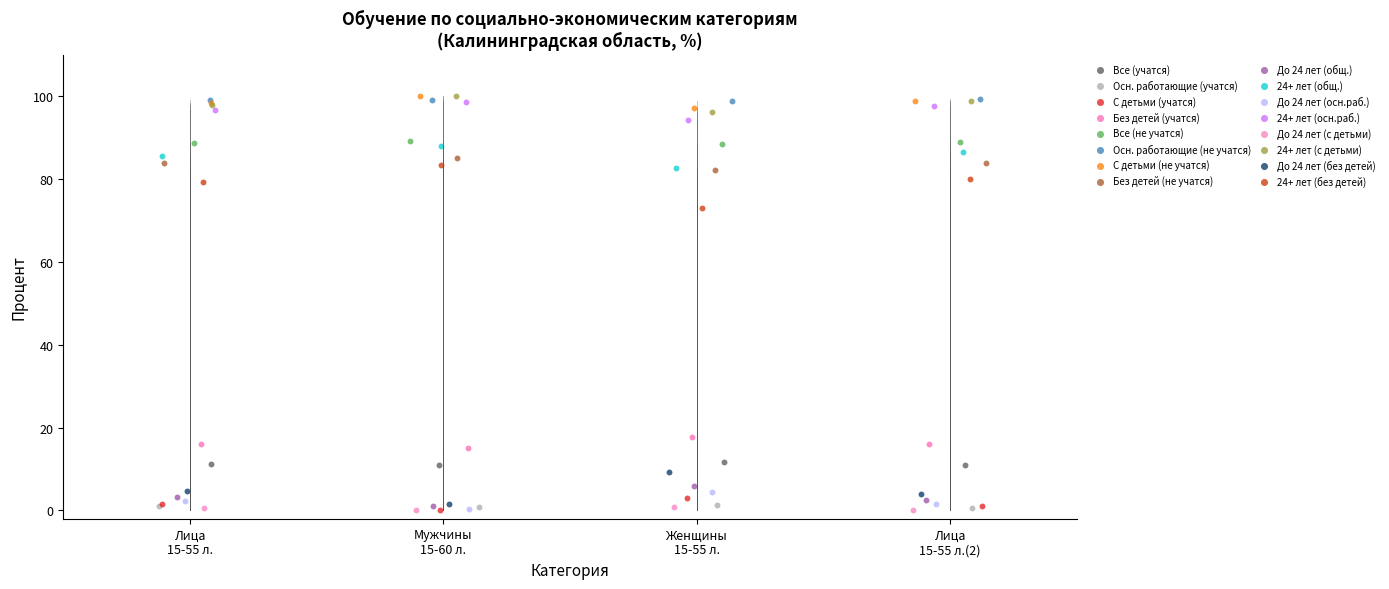

What are all the series names shown in the legend?

Все (учатся), Осн. работающие (учатся), С детьми (учатся), Без детей (учатся), Все (не учатся), Осн. работающие (не учатся), С детьми (не учатся), Без детей (не учатся), До 24 лет (общ.), 24+ лет (общ.), До 24 лет (осн.раб.), 24+ лет (осн.раб.), До 24 лет (с детьми), 24+ лет (с детьми), До 24 лет (без детей), 24+ лет (без детей)